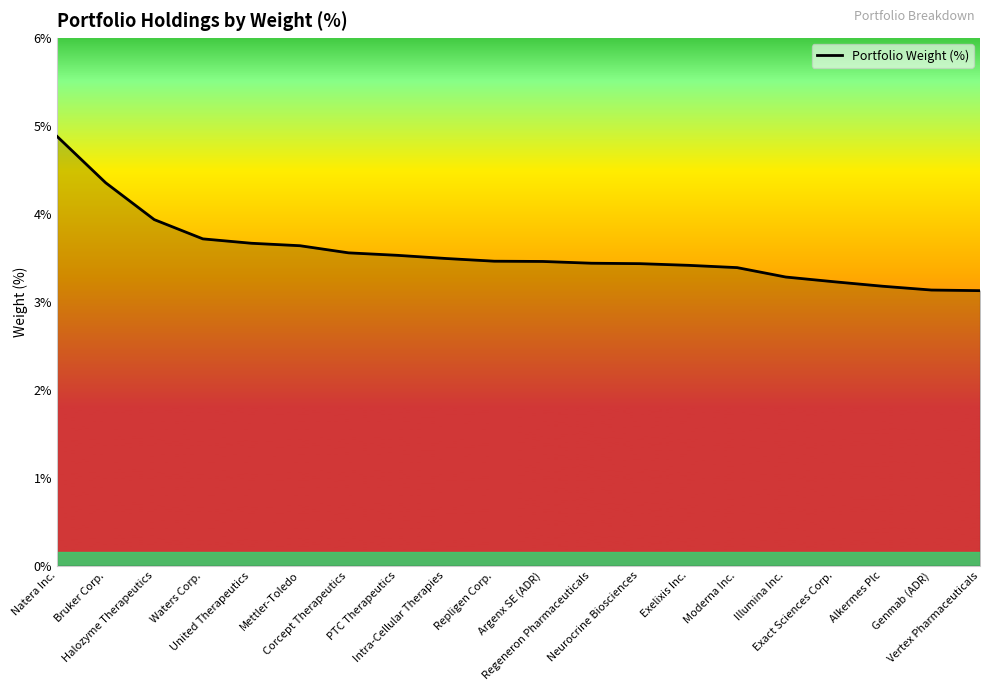

What is the difference between the maximum and minimum values?

1.8